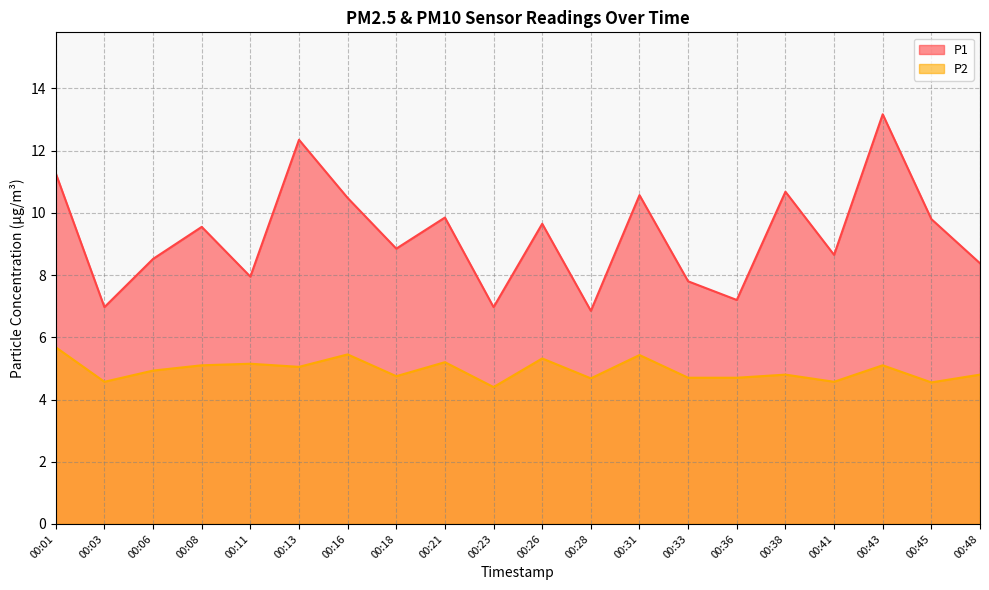

At which label does P1 reach its peak?

00:43